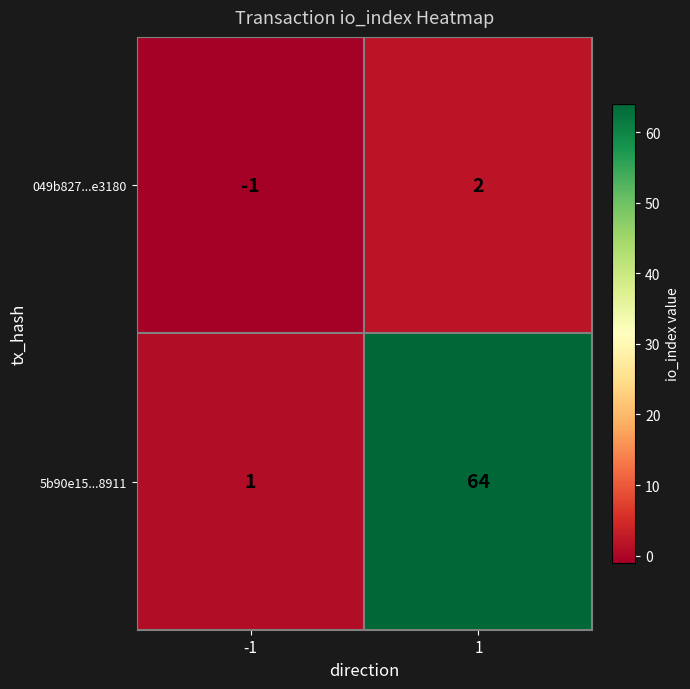

At which category does the chart reach its minimum across all series?

-1